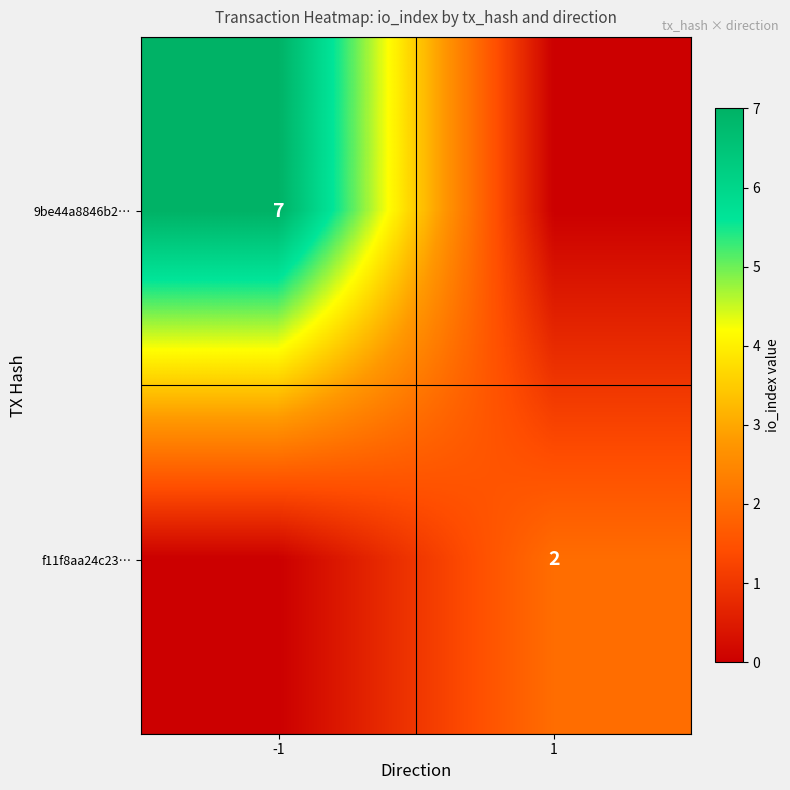

Is the value of f11f8aa24c23… at 1 greater than the value of 9be44a8846b2… at -1?

No